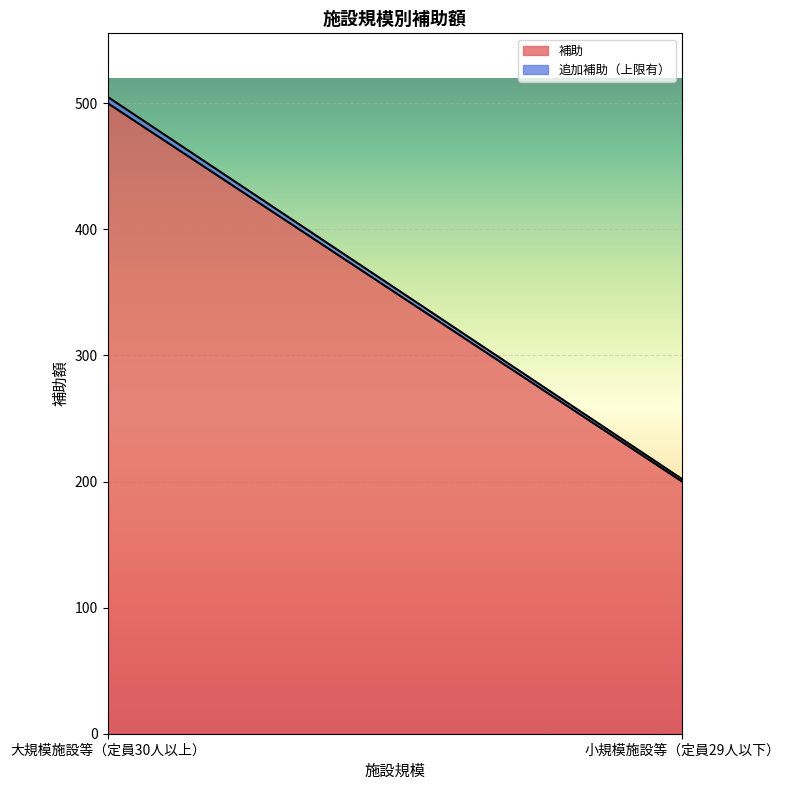

Rank the categories by 補助 value from lowest to highest.

小規模施設等（定員29人以下）, 大規模施設等（定員30人以上）